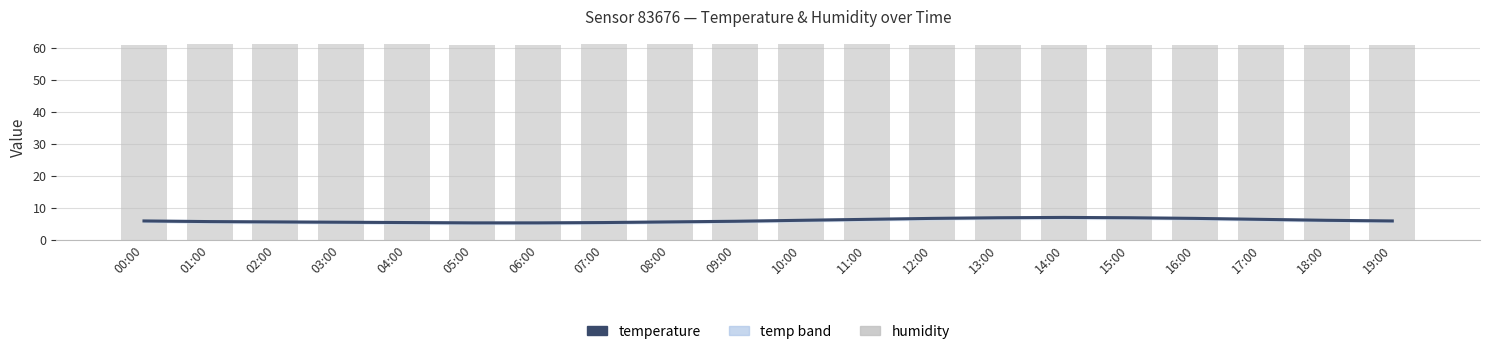

At which category is the sum across all series the highest?

13:00